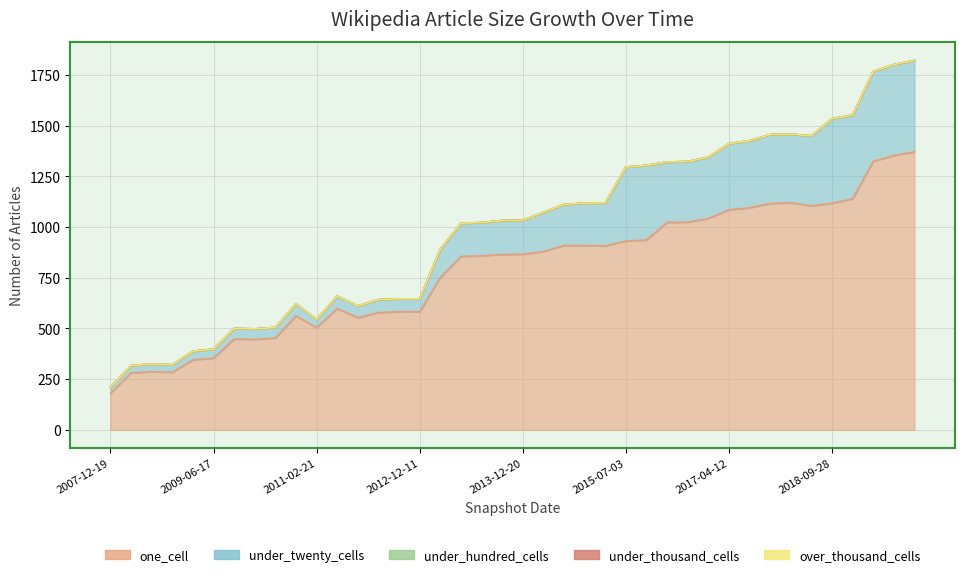

Which series has the widest spread of values?

one_cell